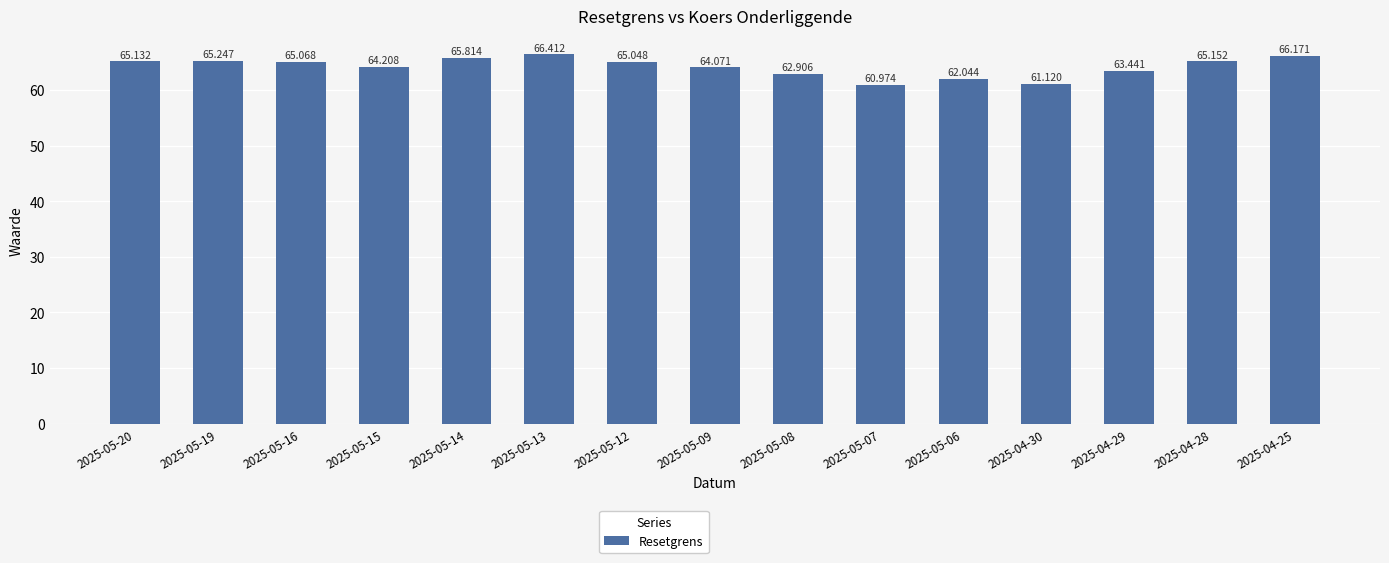

What is the sum of the values at 2025-04-29 and 2025-05-08?

126.3